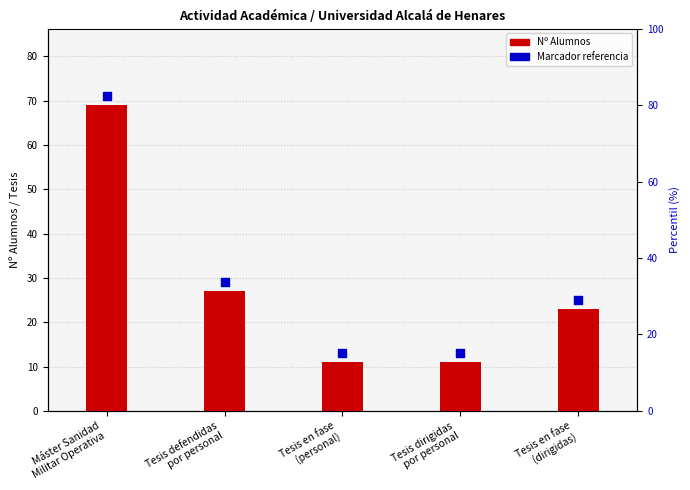

Is the value of Nº Alumnos at Máster Sanidad
Militar Operativa greater than the value of Marcador referencia at Tesis en fase
(dirigidas)?

Yes